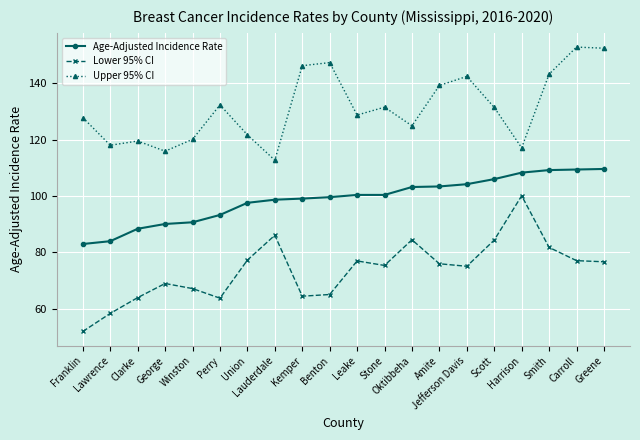

At which label does Lower 95% CI first exceed 76?

Union